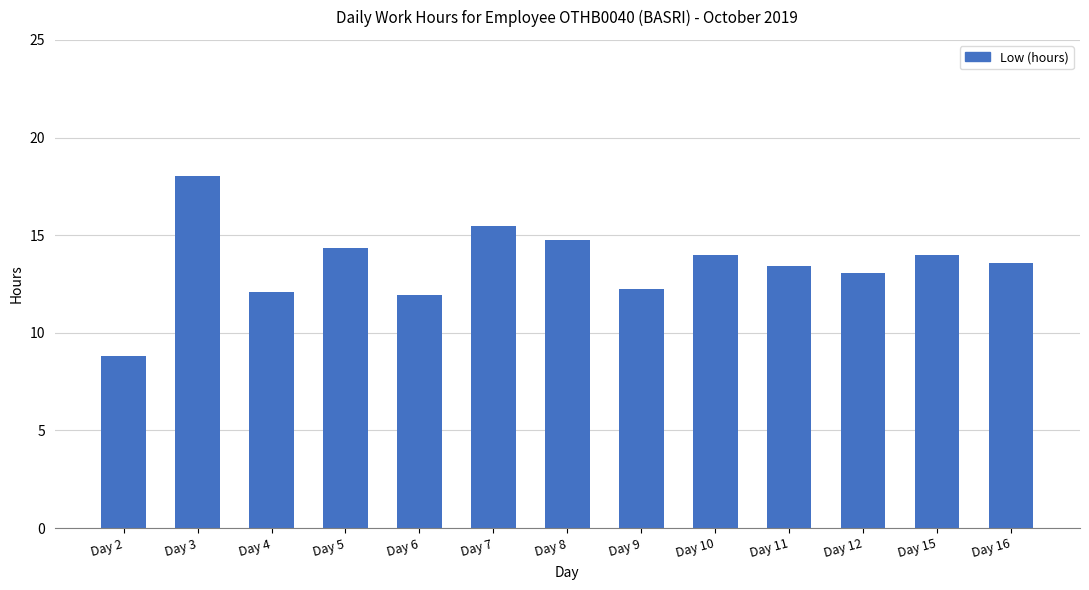

True or false: the data shows 14.8 at Day 8.

True